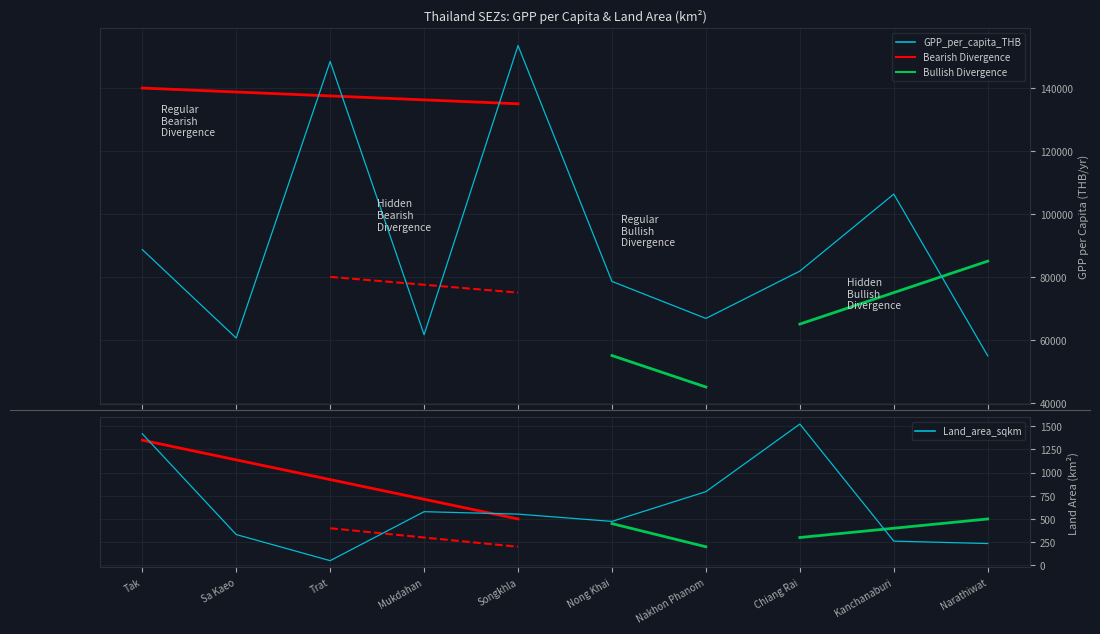

How many values in the Land_area_sqkm series are below 552?

5